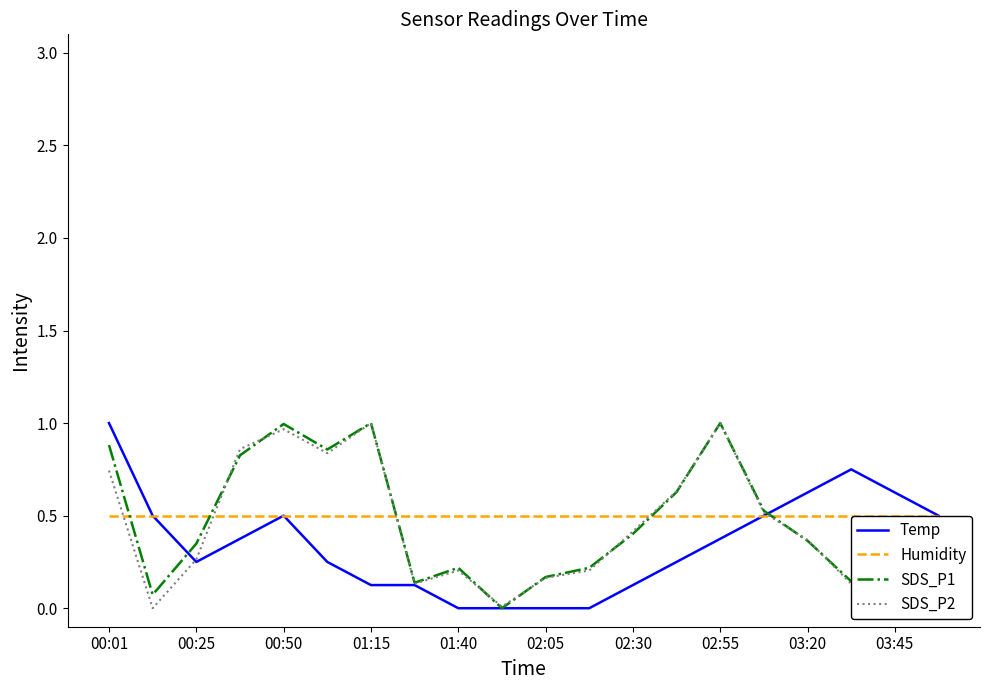

Which series ends up on top after the final intersection of Humidity and SDS_P2?

Humidity